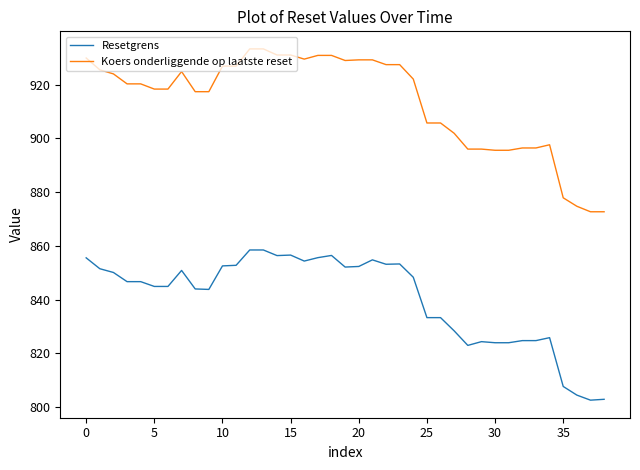

Which series has the largest range (max minus min)?

Koers onderliggende op laatste reset